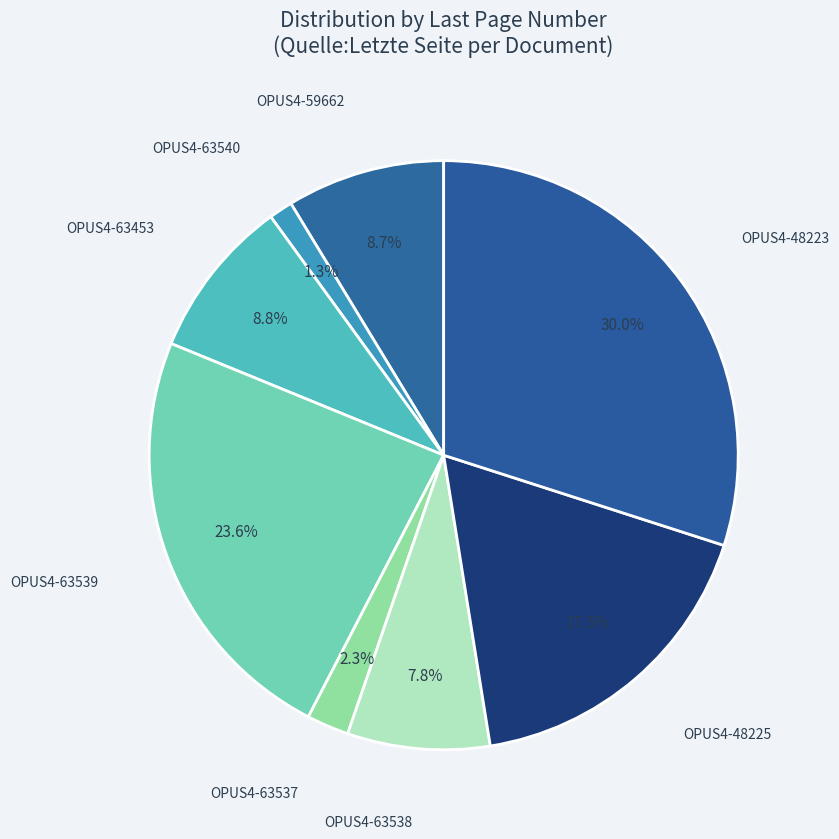

Which slice is the largest?

OPUS4-48223